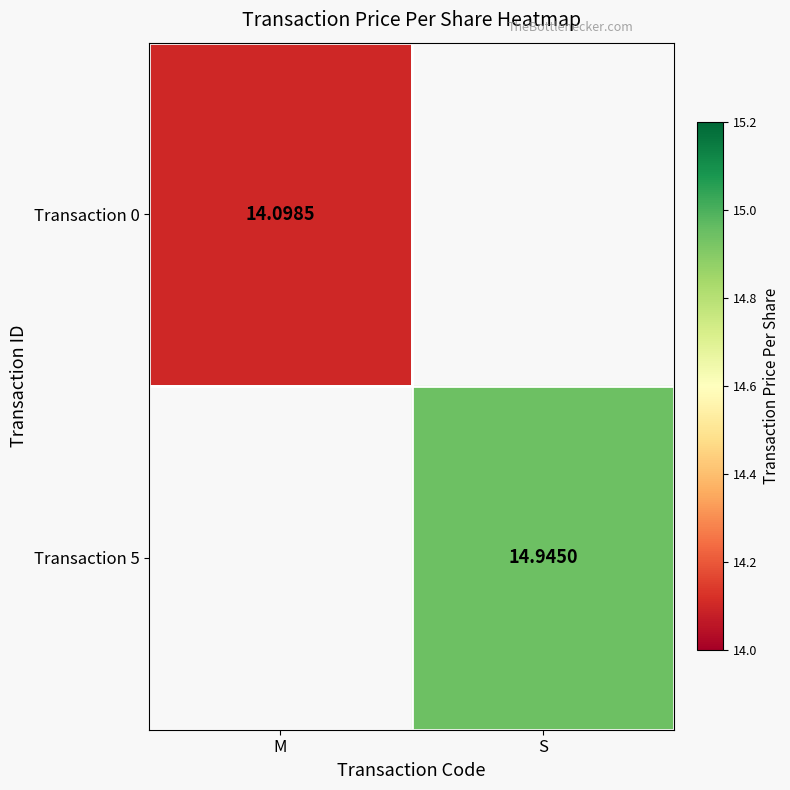

List the series in order of their peak value, lowest first.

Transaction 0, Transaction 5